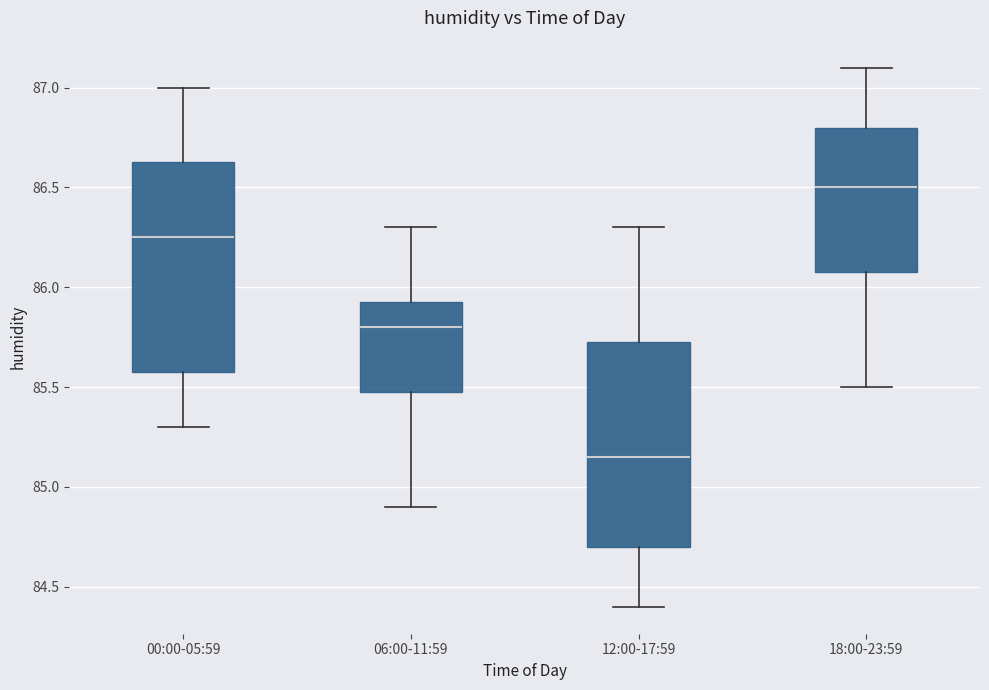

Reading left to right, read every box against the y-axis: the position of its median line, the range the box covers, and the ends of its whiskers. The values are not printed on the chart, so give them approximately, as read against the axis.

00:00-05:59: median 86.25, box 85.60 to 86.65, whiskers 85.30 to 87.00
06:00-11:59: median 85.80, box 85.50 to 85.95, whiskers 84.90 to 86.30
12:00-17:59: median 85.15, box 84.70 to 85.75, whiskers 84.40 to 86.30
18:00-23:59: median 86.50, box 86.10 to 86.80, whiskers 85.50 to 87.10